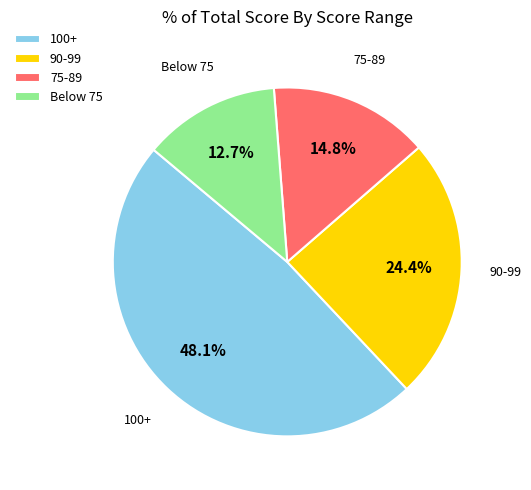

Is there any slice that represents more than half of the pie?

No